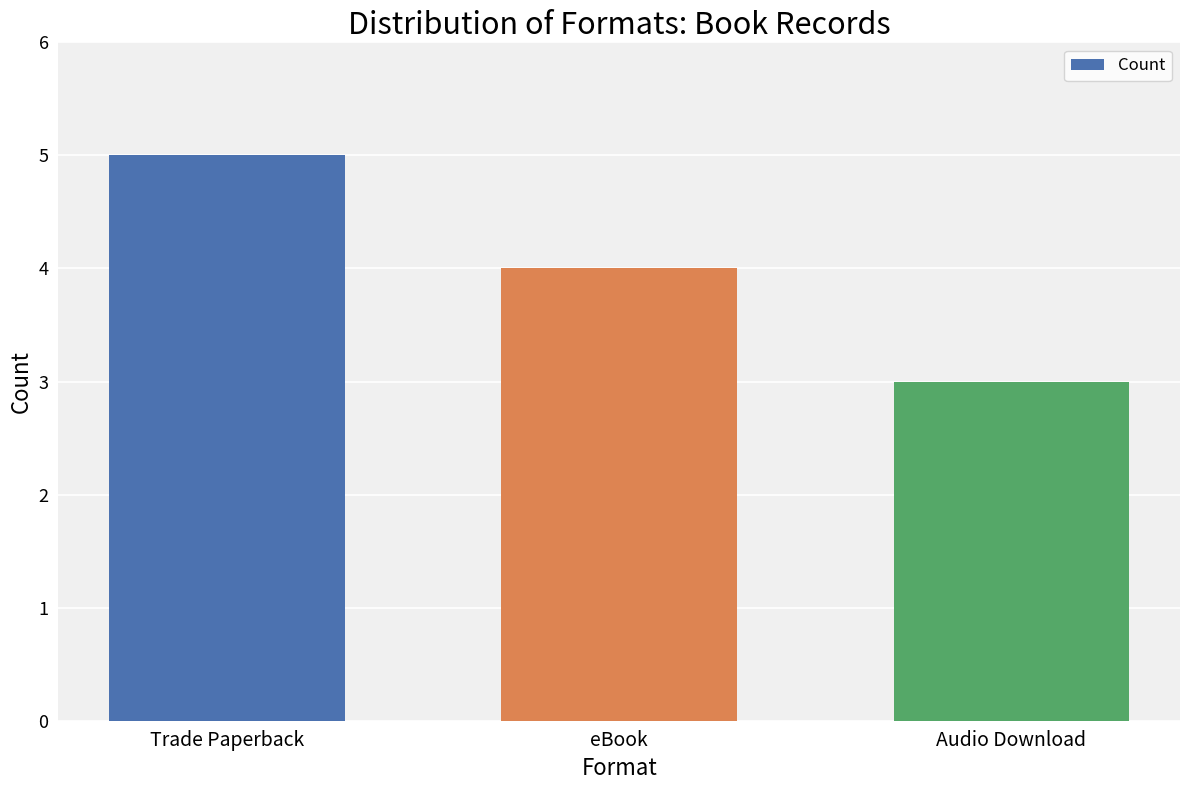

List the labels in order of value, largest first.

Trade Paperback, eBook, Audio Download